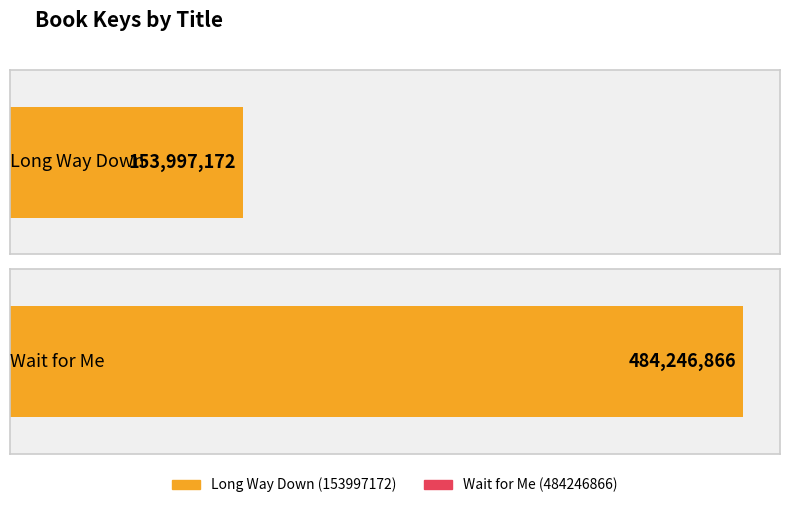

Rank the categories by value from highest to lowest.

Wait for Me, Long Way Down